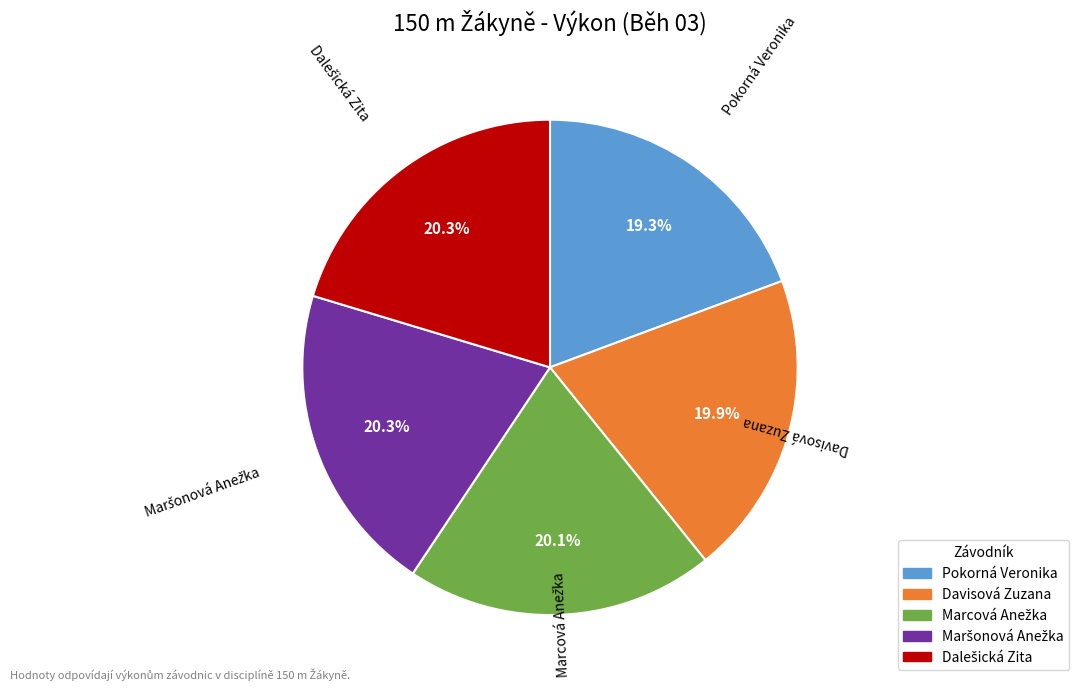

Which slice is the smallest?

Pokorná Veronika